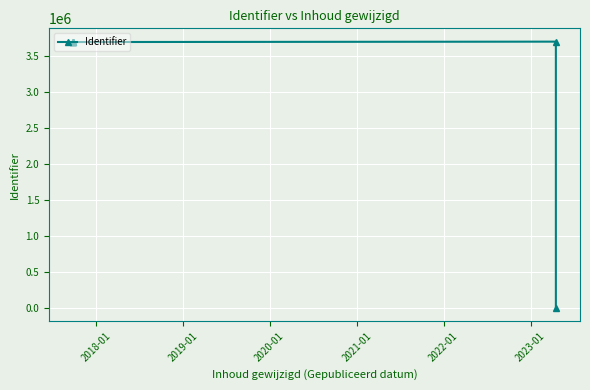

What is the maximum value shown in the chart?

3699782